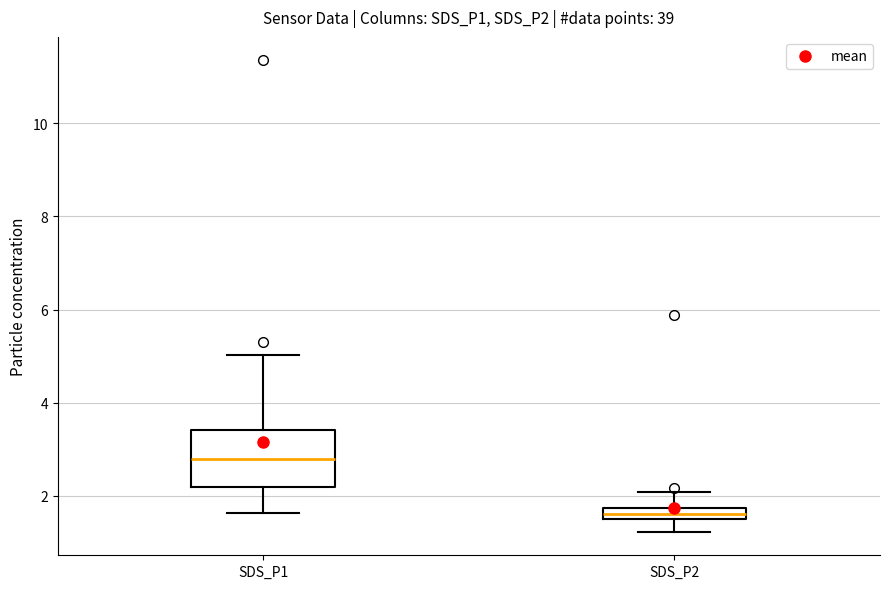

Comparing the boxes themselves (not the whiskers), which one is the tallest?

SDS_P1